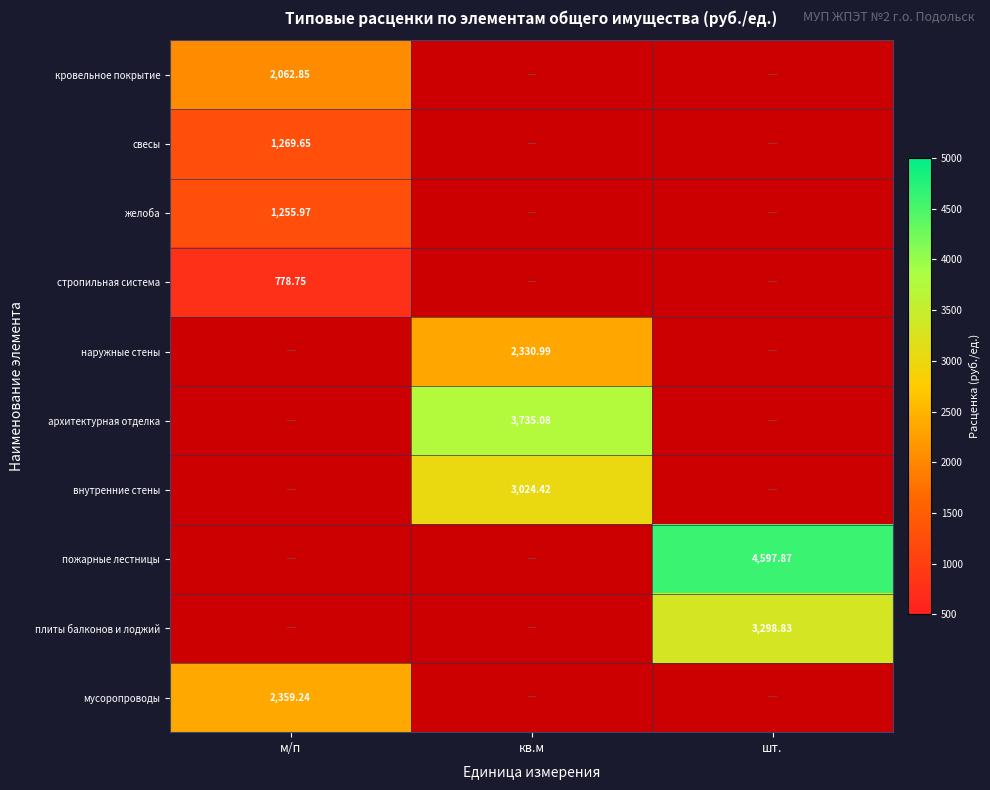

Read the плиты балконов и лоджий value at шт..

3298.8